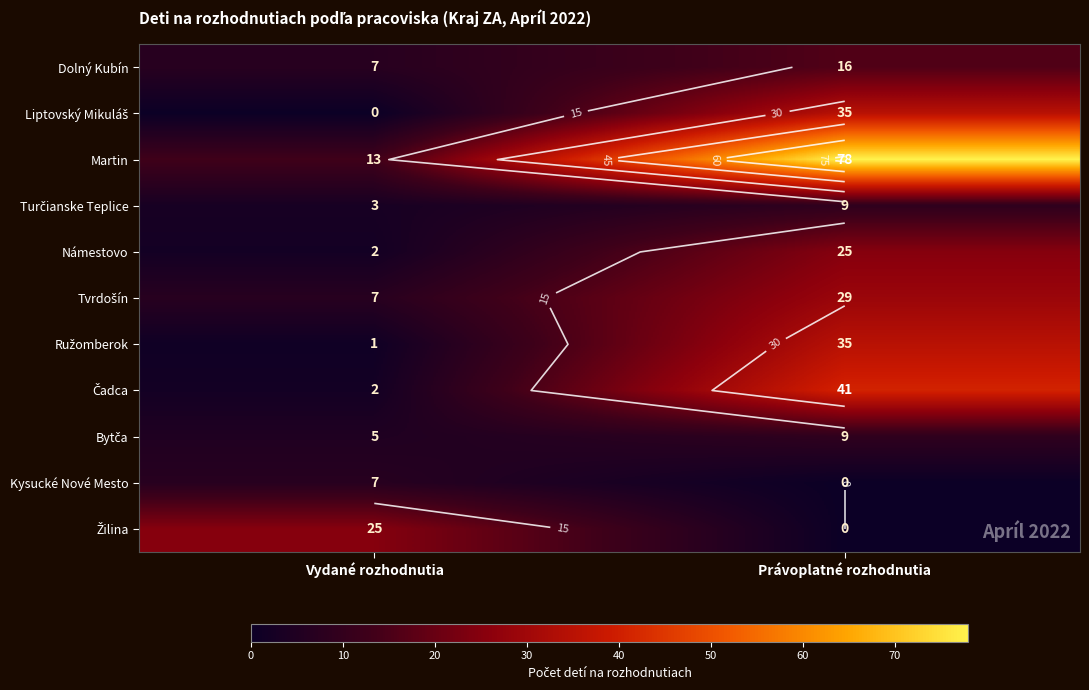

Count the number of data series in this chart.

11